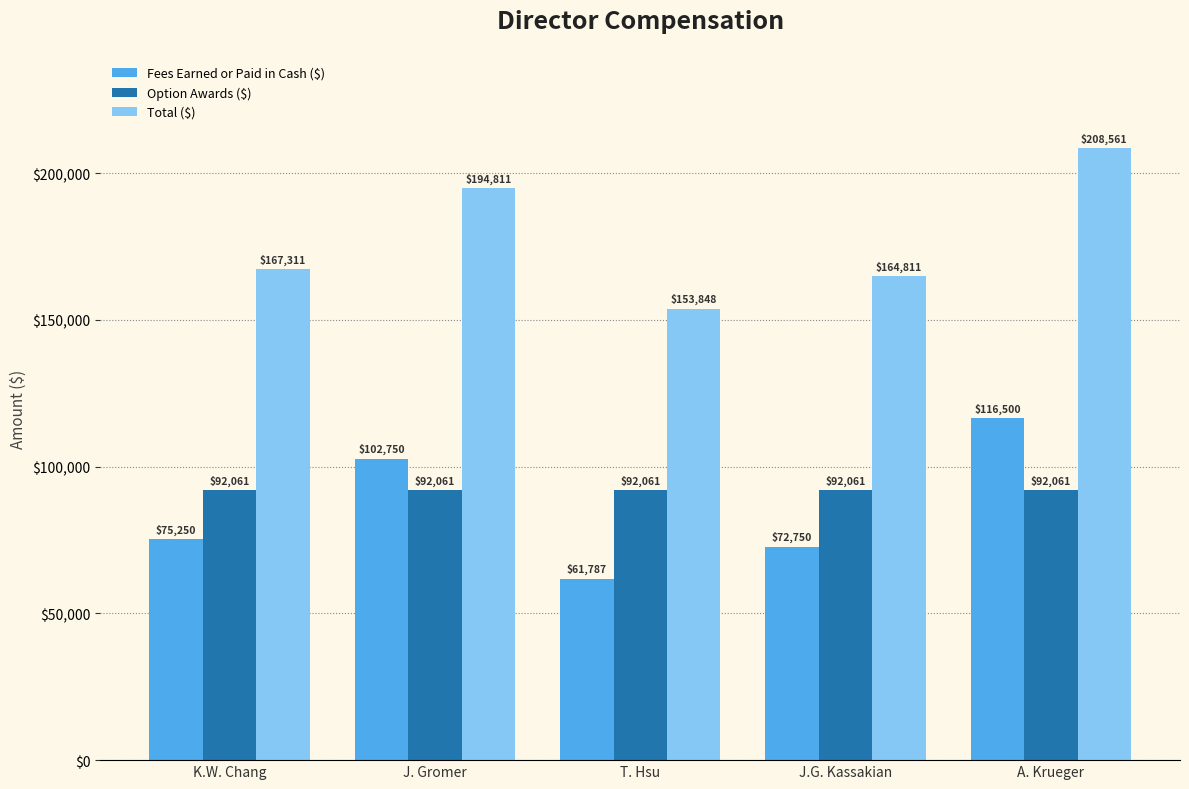

What are all the series names shown in the legend?

Fees Earned or Paid in Cash ($), Option Awards ($), Total ($)